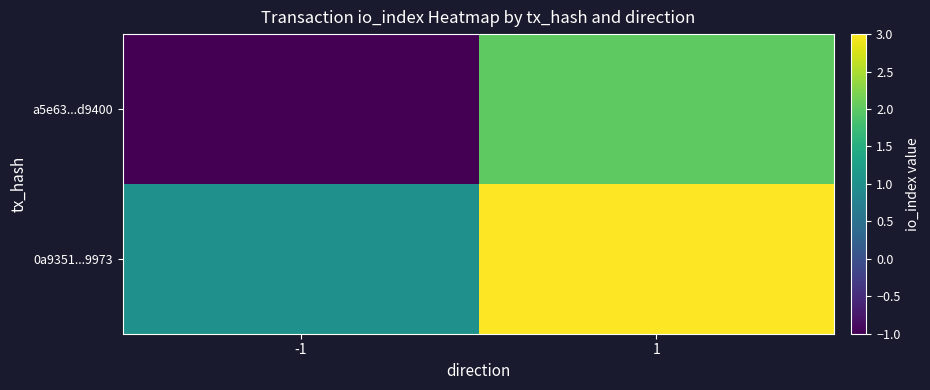

Between -1 and 1, which series saw the biggest shift?

a5e63...d9400